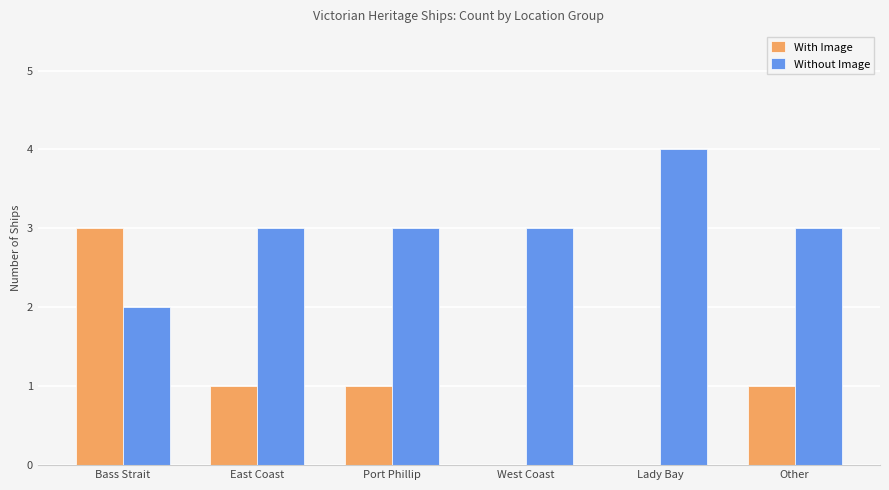

Between Bass Strait and Port Phillip, which series saw the biggest shift?

With Image